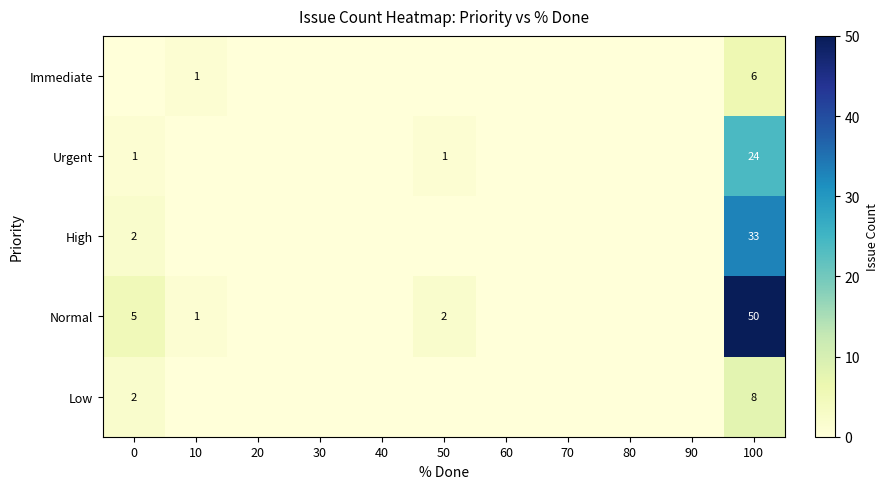

Is the value of Immediate at 100 greater than the value of High at 100?

No